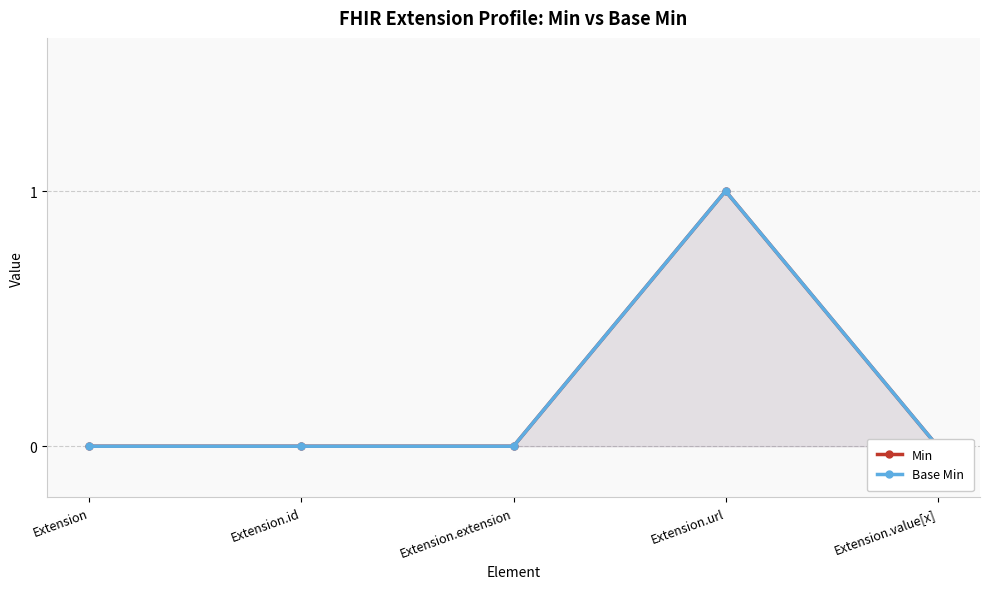

Reading left to right, extract all data points from this chart.

Min: 0	0	0	1	0
Base Min: 0	0	0	1	0